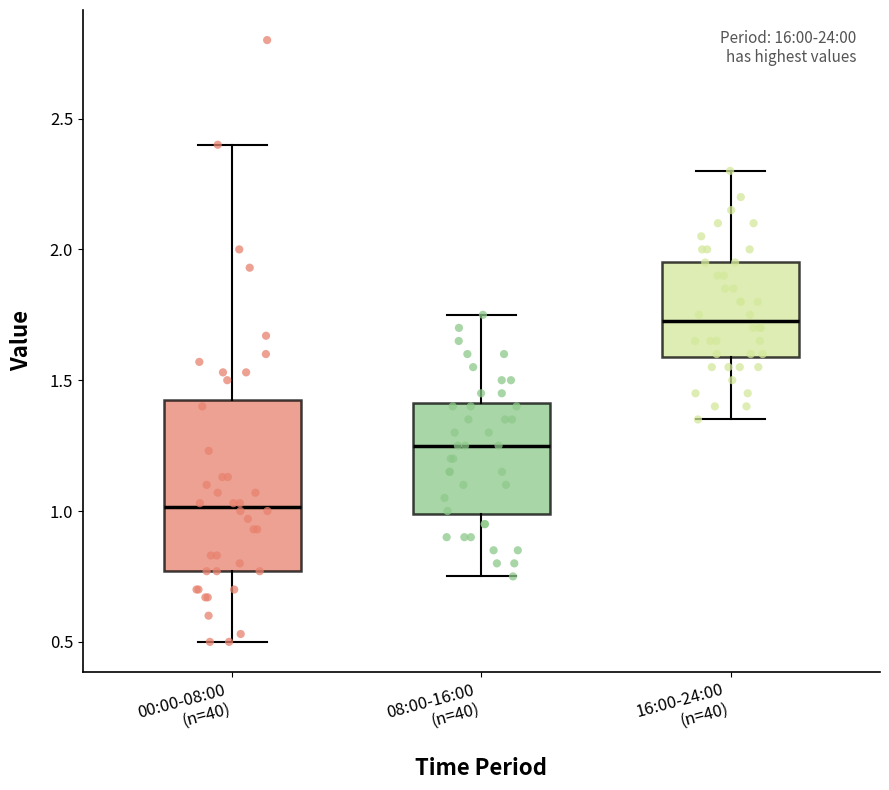

Reading left to right, transcribe this box plot: for each box, give where its median line is, the range the box spans, and where its two whiskers end, as read against the y-axis. The values are not printed on the chart, so give them approximately, as read against the axis.

00:00-08:00 (n=40): median 1.00, box 0.75 to 1.45, whiskers 0.50 to 2.40
08:00-16:00 (n=40): median 1.25, box 1.00 to 1.40, whiskers 0.75 to 1.75
16:00-24:00 (n=40): median 1.75, box 1.60 to 1.95, whiskers 1.35 to 2.30